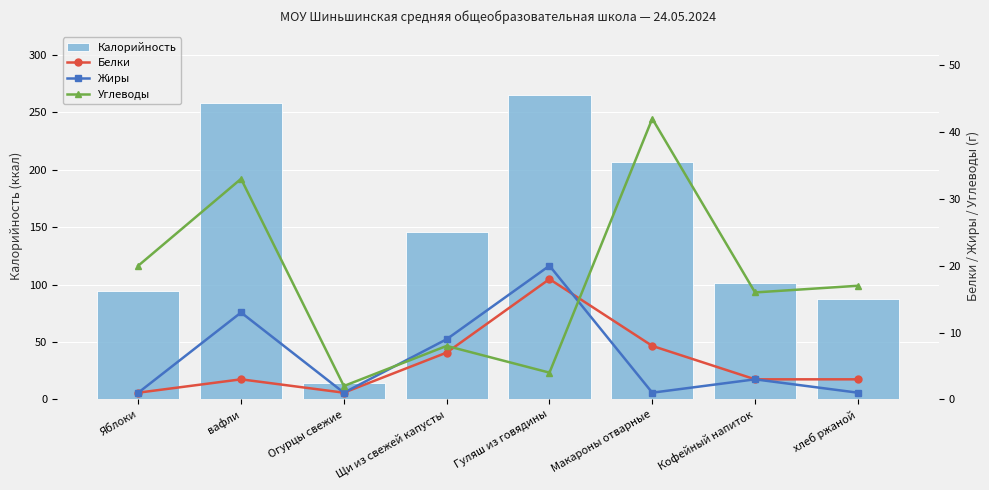

Reading left to right, extract all data points from this chart.

Калорийность: 94	258	14	146	265	207	101	87
Белки: 1	3	1	7	18	8	3	3
Жиры: 1	13	1	9	20	1	3	1
Углеводы: 20	33	2	8	4	42	16	17